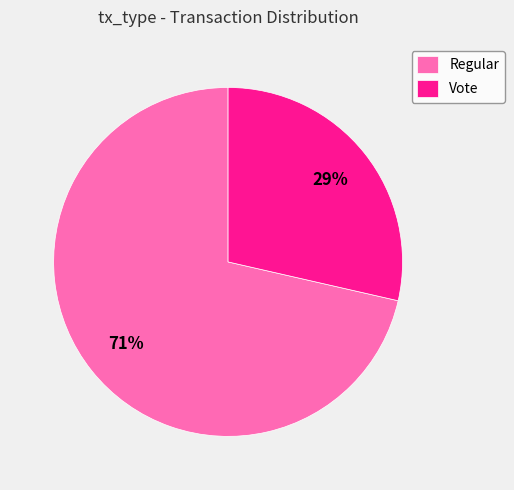

How many slices are in this pie chart?

2